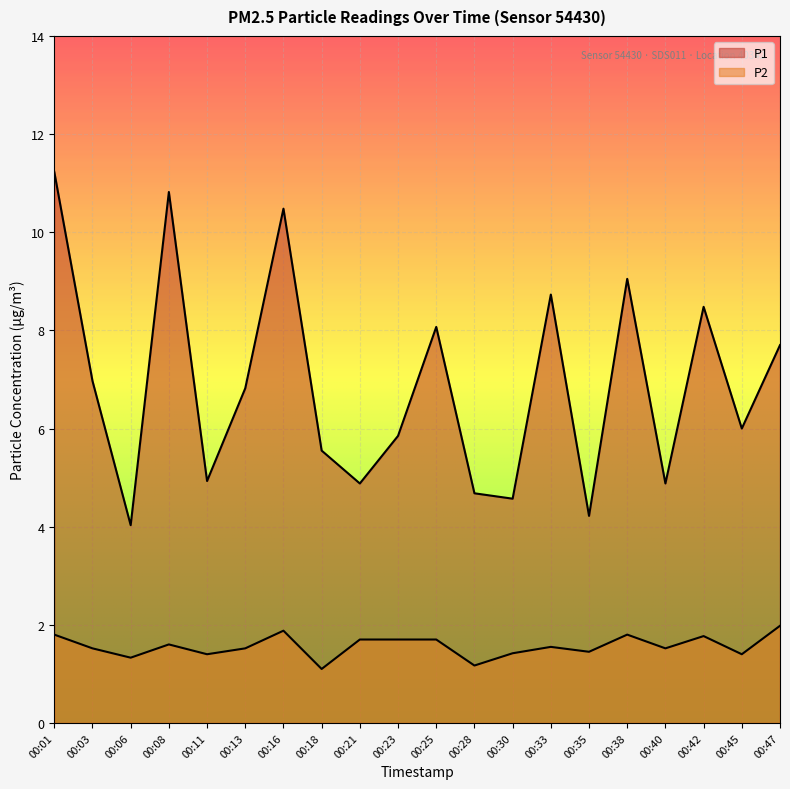

Reading right to left, list all the values displayed in this chart.

P1: 7.7	6.0	8.5	4.9	9.1	4.2	8.7	4.6	4.7	8.1	5.8	4.9	5.5	10.5	6.8	4.9	10.8	4.0	7.0	11.2
P2: 2.0	1.4	1.8	1.5	1.8	1.4	1.6	1.4	1.2	1.7	1.7	1.7	1.1	1.9	1.5	1.4	1.6	1.3	1.5	1.8